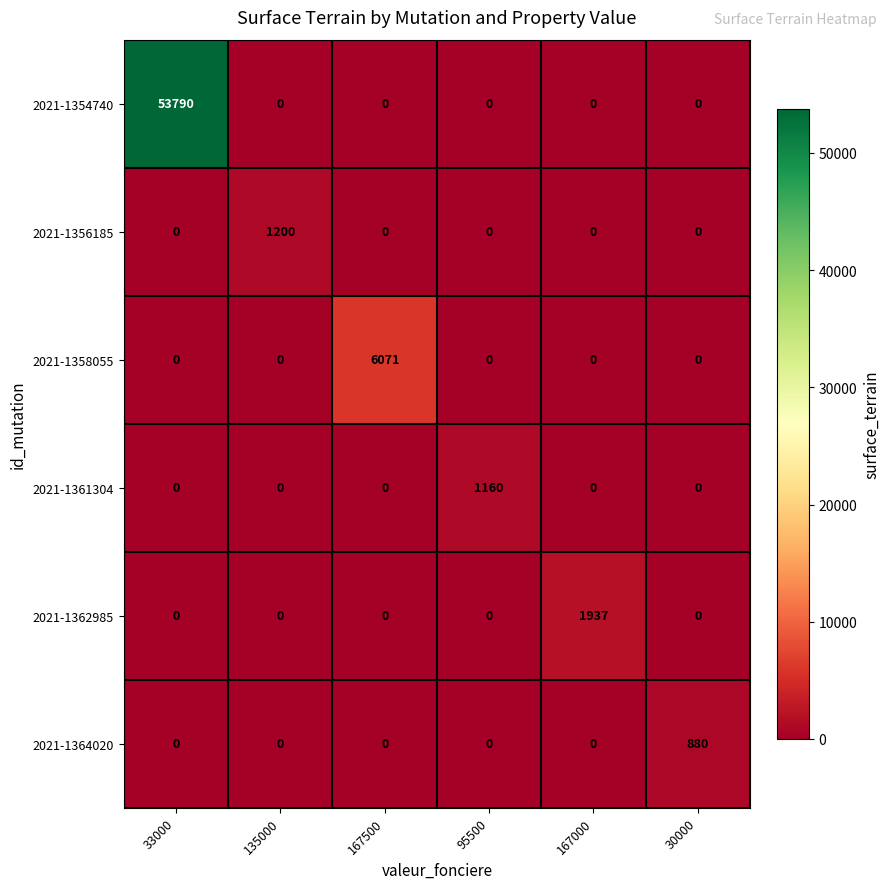

What is the total value across all series at 95500?

1160